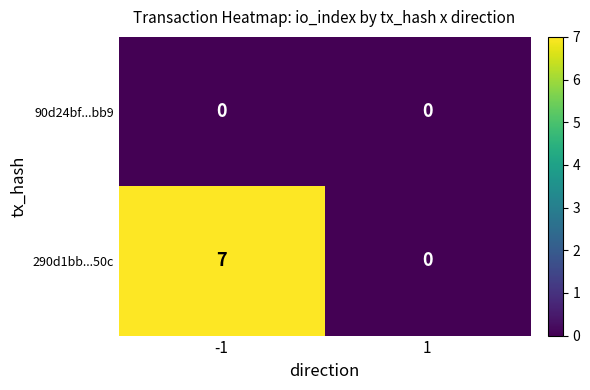

Rank the series at -1 from lowest to highest value.

90d24bf...bb9, 290d1bb...50c